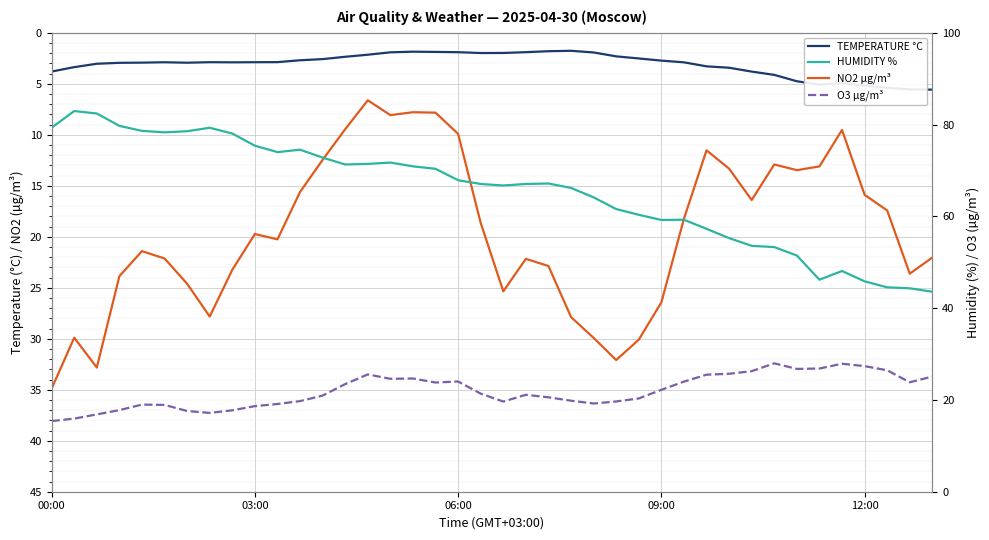

What is the average value of the O3 µg/m³ series?

22.0